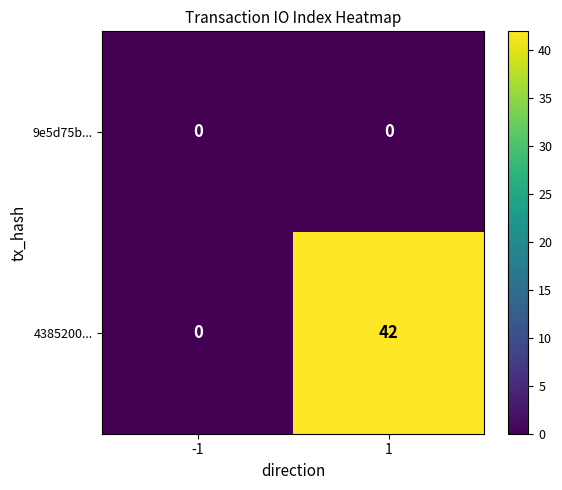

Count the number of data series in this chart.

2